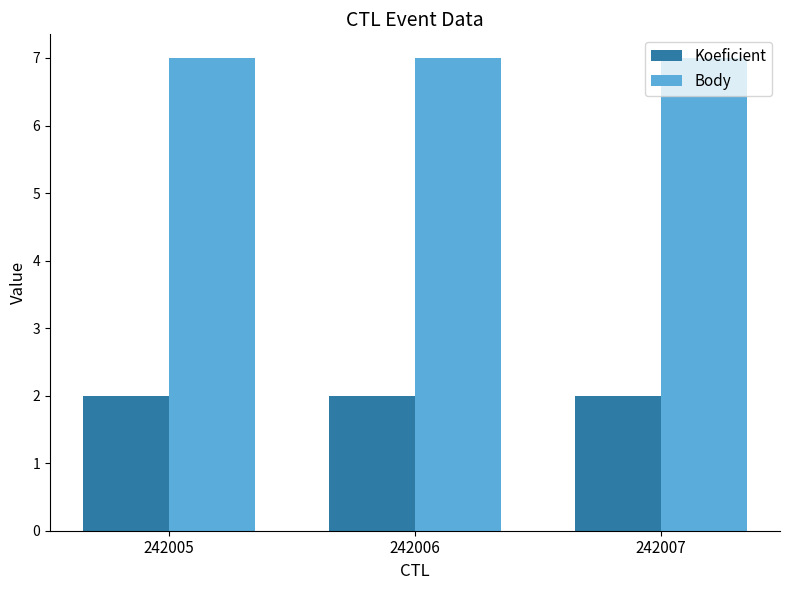

Reading left to right, list all the values displayed in this chart.

Koeficient: 242005=2	242006=2	242007=2
Body: 242005=7	242006=7	242007=7